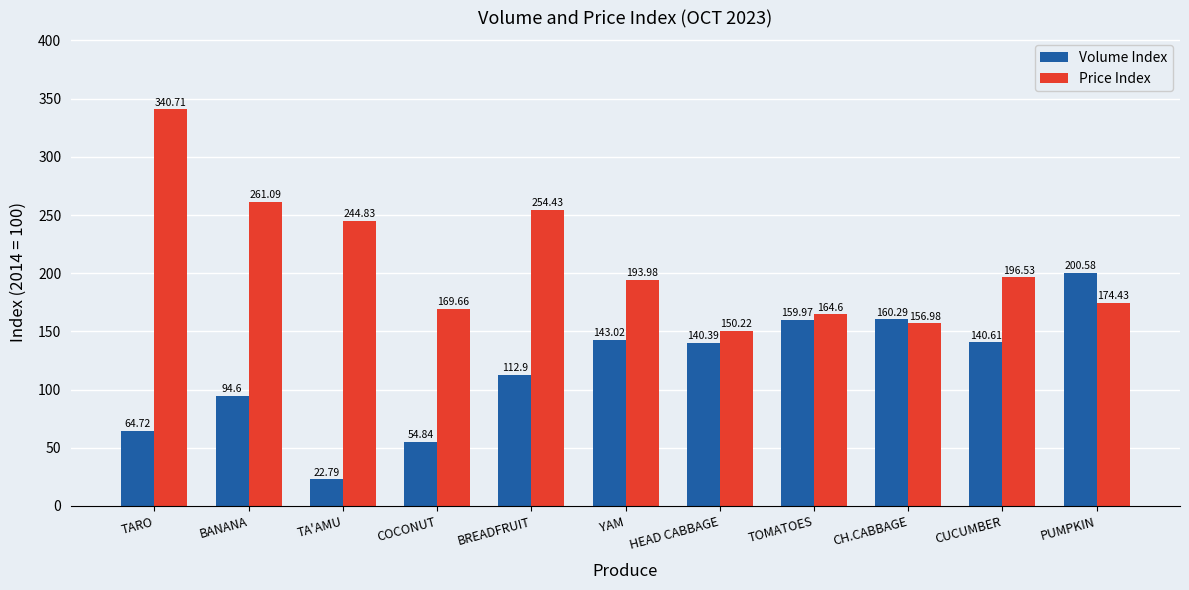

True or false: Price Index has a value of 386.2 at BREADFRUIT.

False